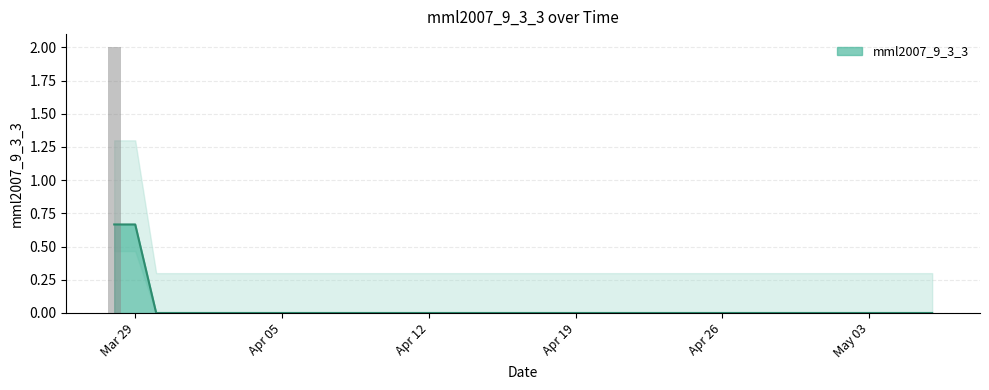

What is the label of the 22nd bar from the left?

2021-04-18